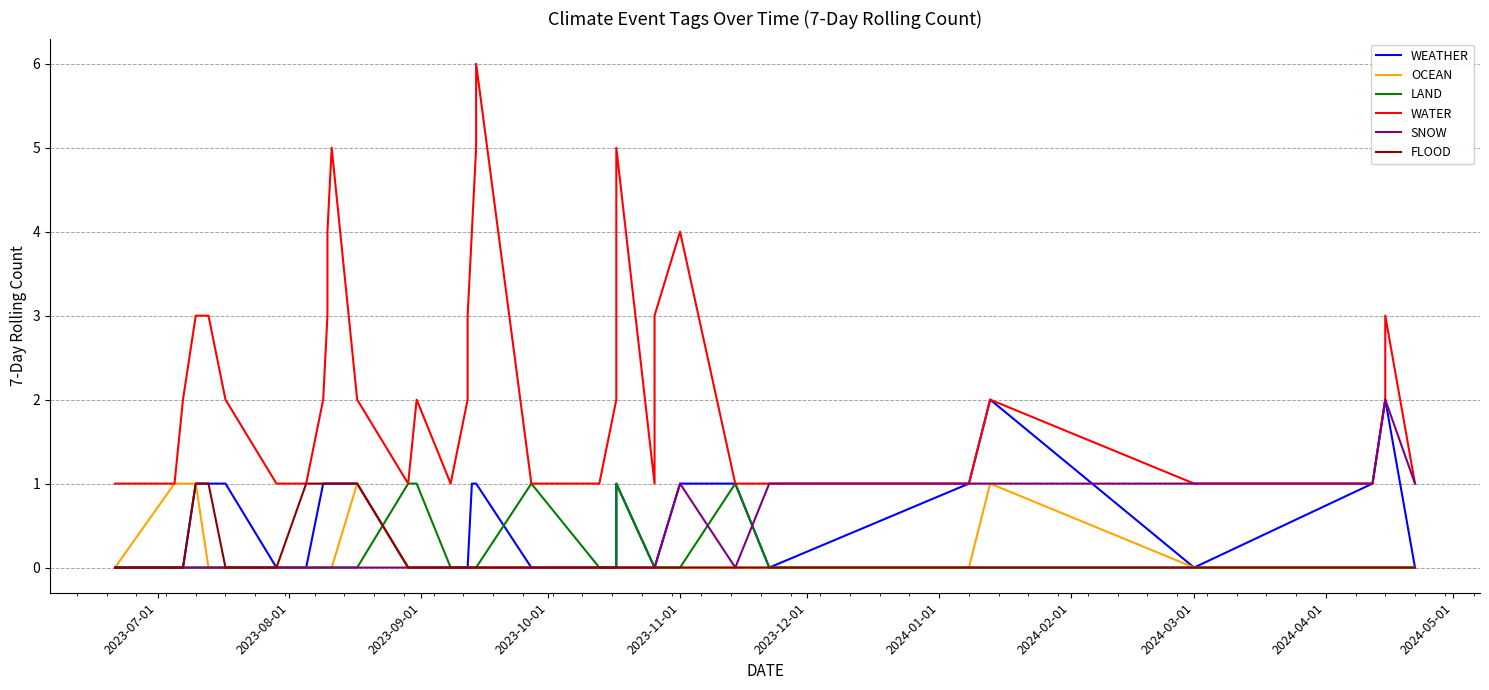

True or false: FLOOD and WEATHER intersect in this chart.

False